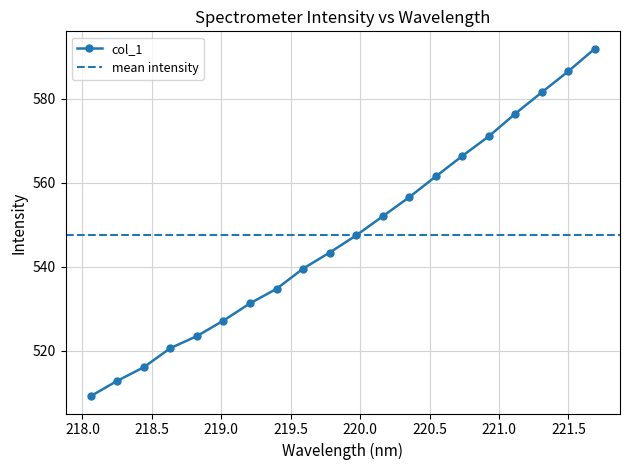

What is the difference between the values at 218.2508 and 220.1623?

39.2